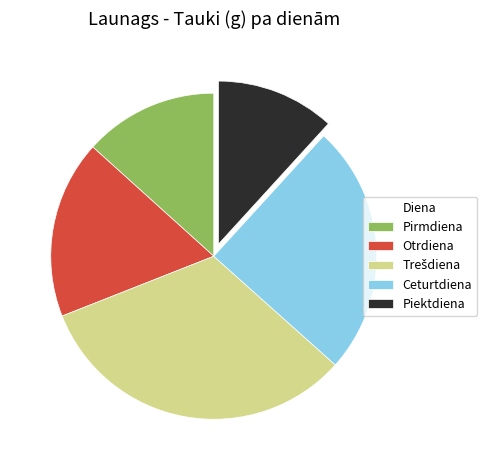

Does Otrdiena represent more than half of the total?

No